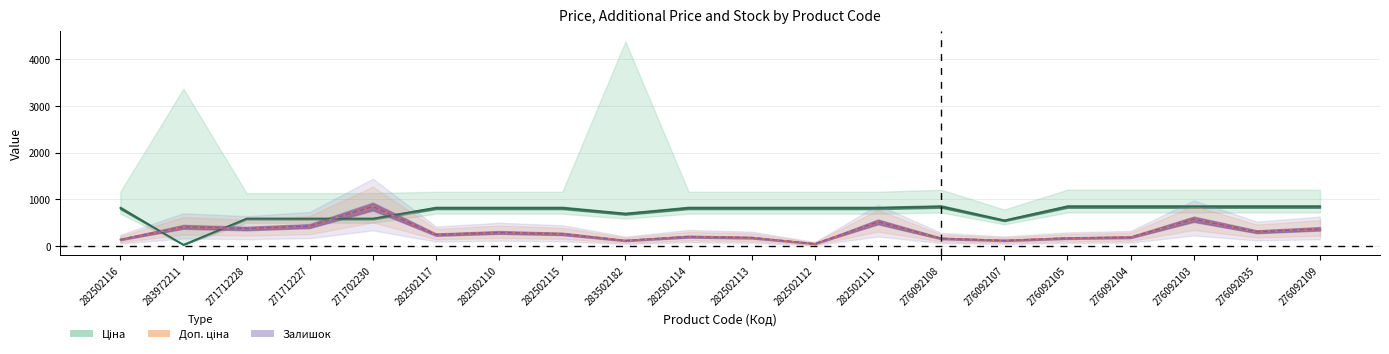

Reading right to left, extract all data points from this chart.

Ціна: 848.4	848.4	848.4	848.4	848.4	551.5	848.4	818.5	818.5	818.5	818.5	694.3	818.5	818.5	818.5	589.9	589.9	589.9	32.0	818.5
Залишок: 372.3	310.1	576.4	192.5	174.1	123.3	167.1	519.9	53.0	183.3	205.2	122.2	264.0	295.1	247.8	848.4	431.1	378.1	415.0	144.1